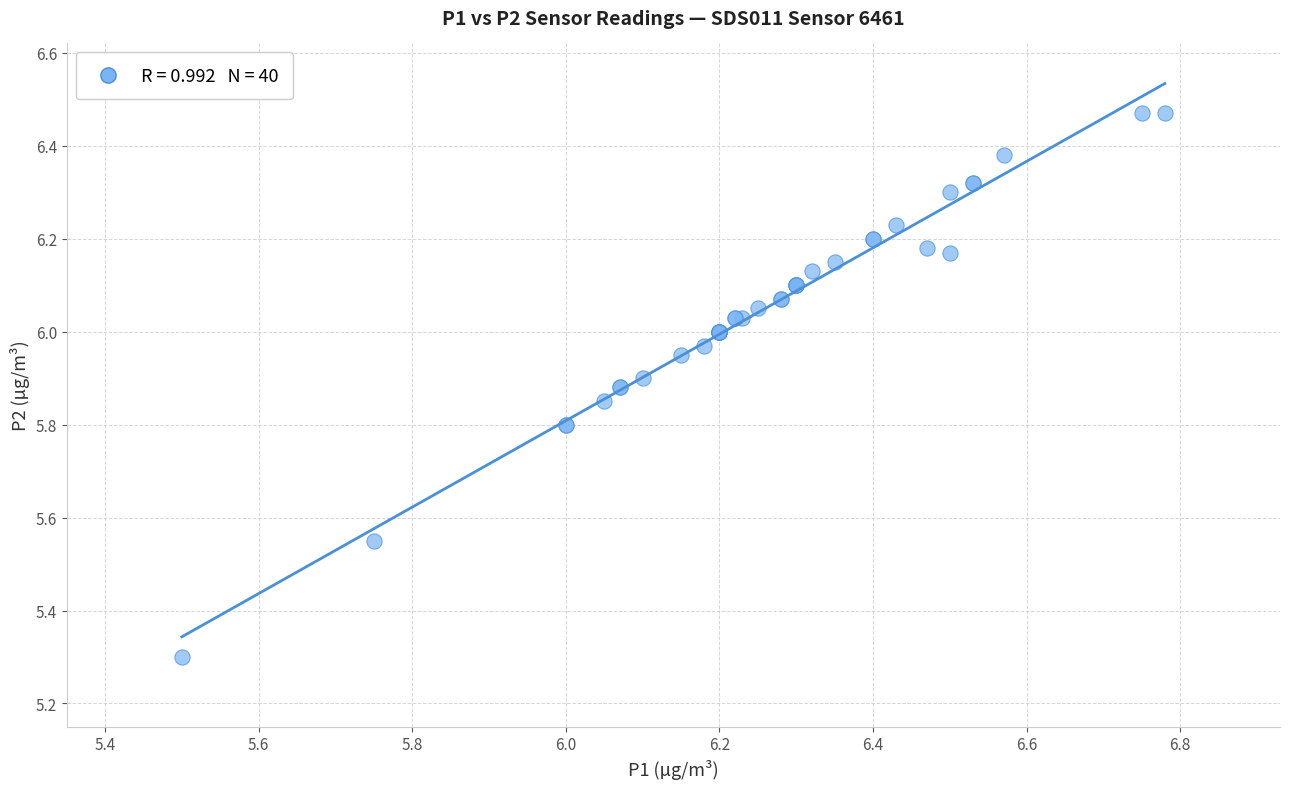

What Y value in the scatter plot is closest to 5?

5.3